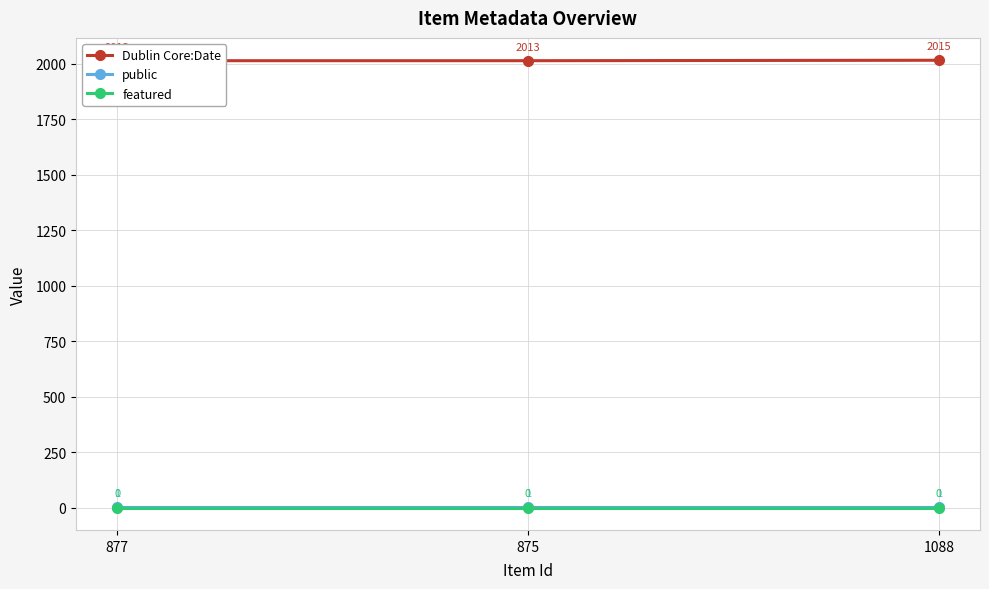

Which series has the largest total across all categories?

Dublin Core:Date